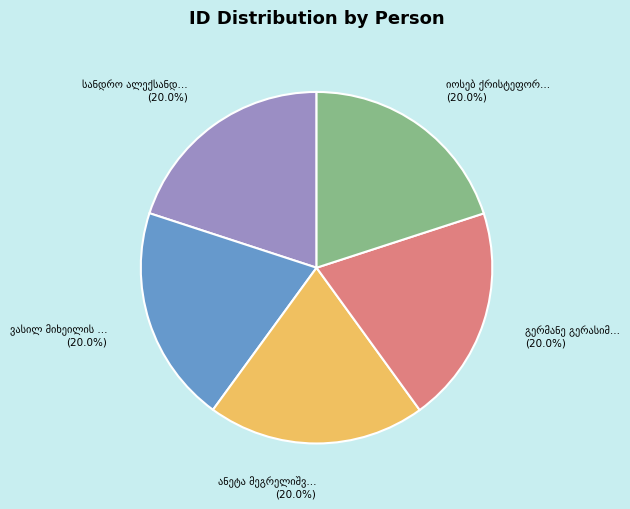

How many segments does this pie chart have?

5